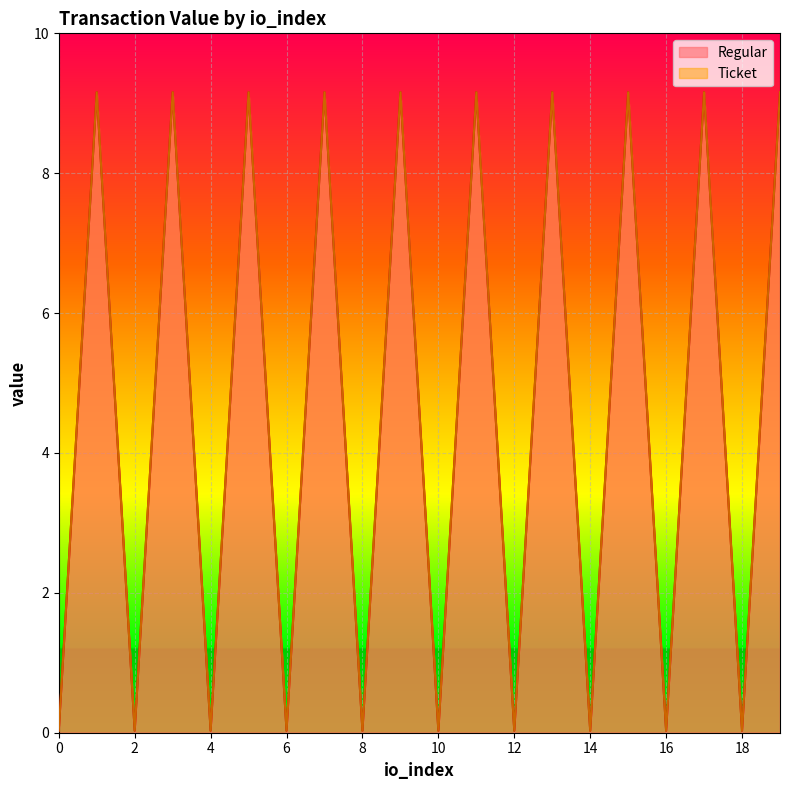

Which has a higher value, 16 or 18?

16